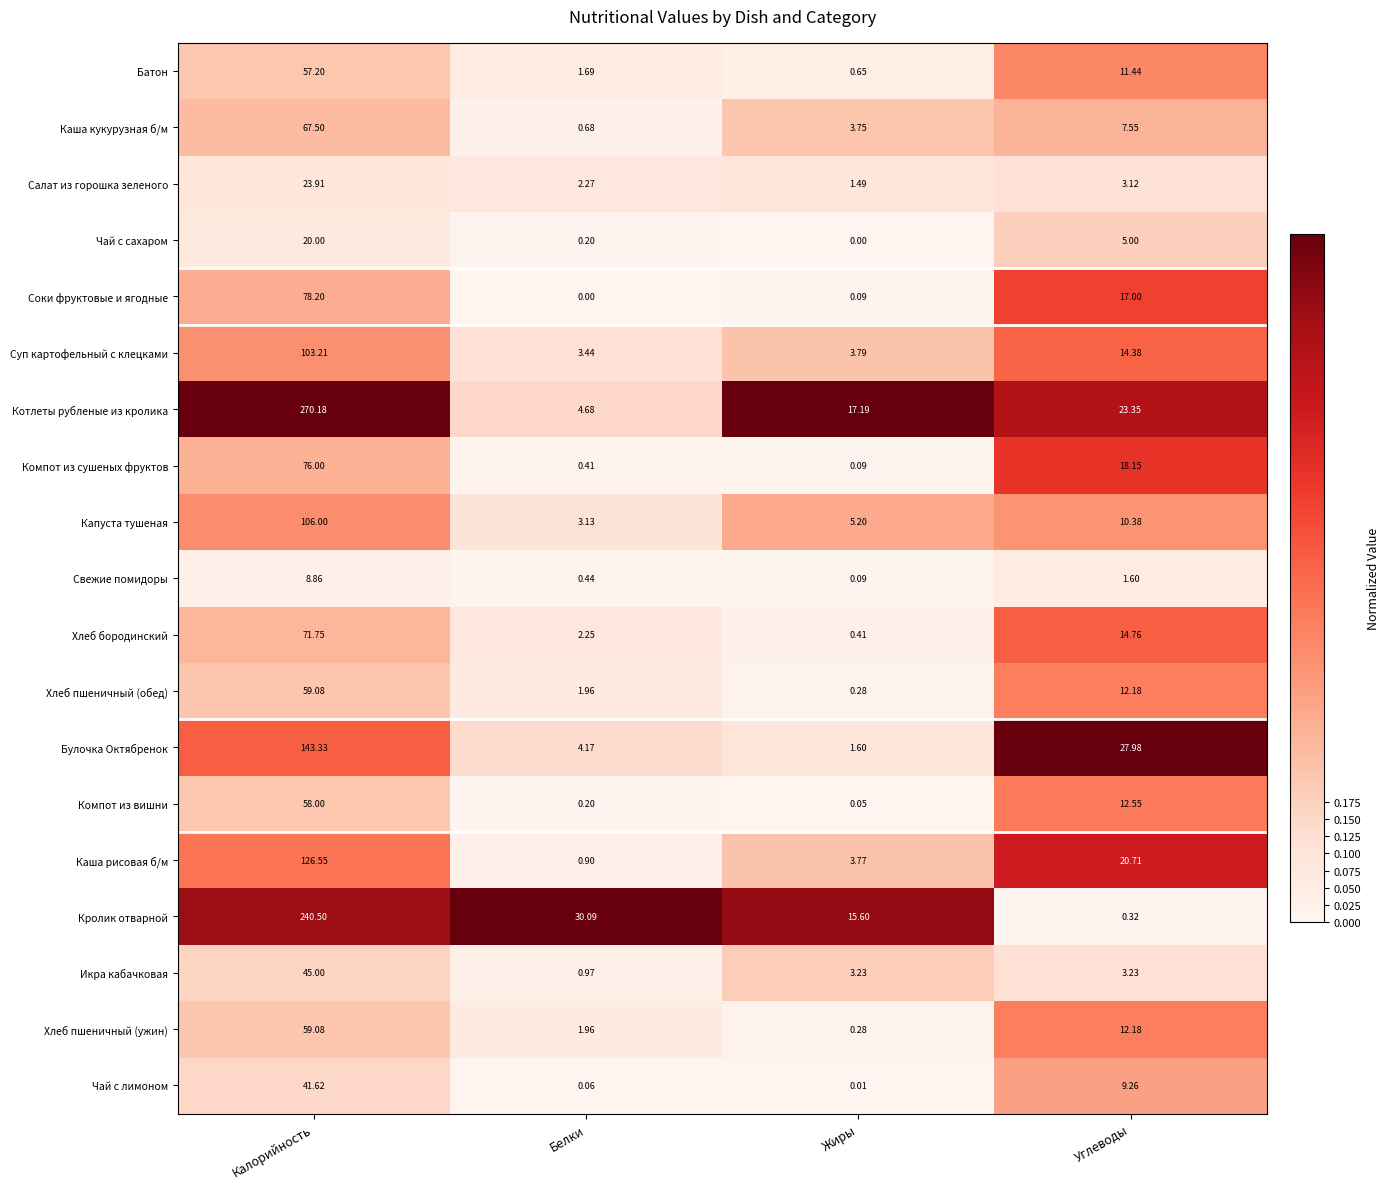

Which category has the lowest value in the Каша кукурузная б/м series?

Белки